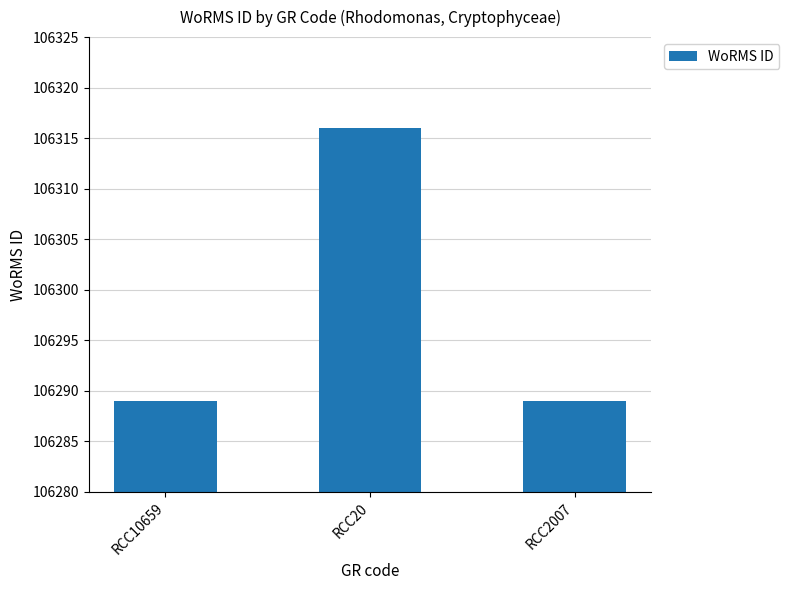

What is the value of the 2nd bar from the left?

106316